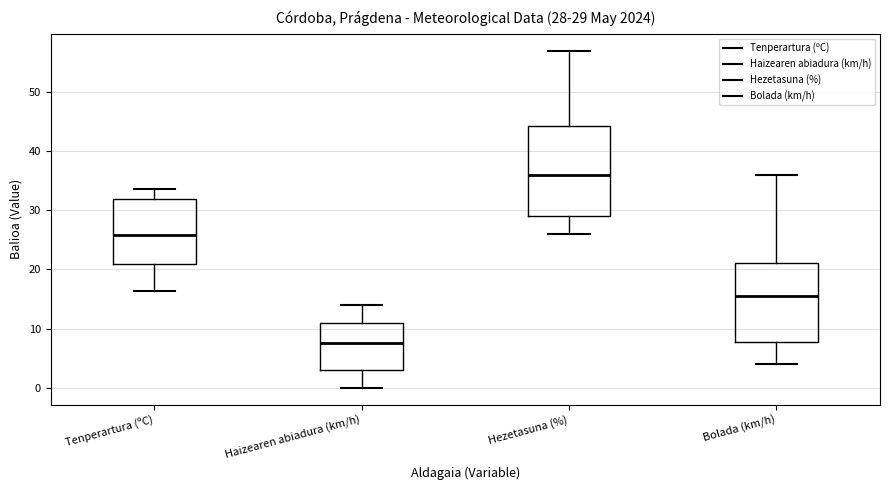

Which box is the tallest, from its lower edge to its upper edge?

Hezetasuna (%)